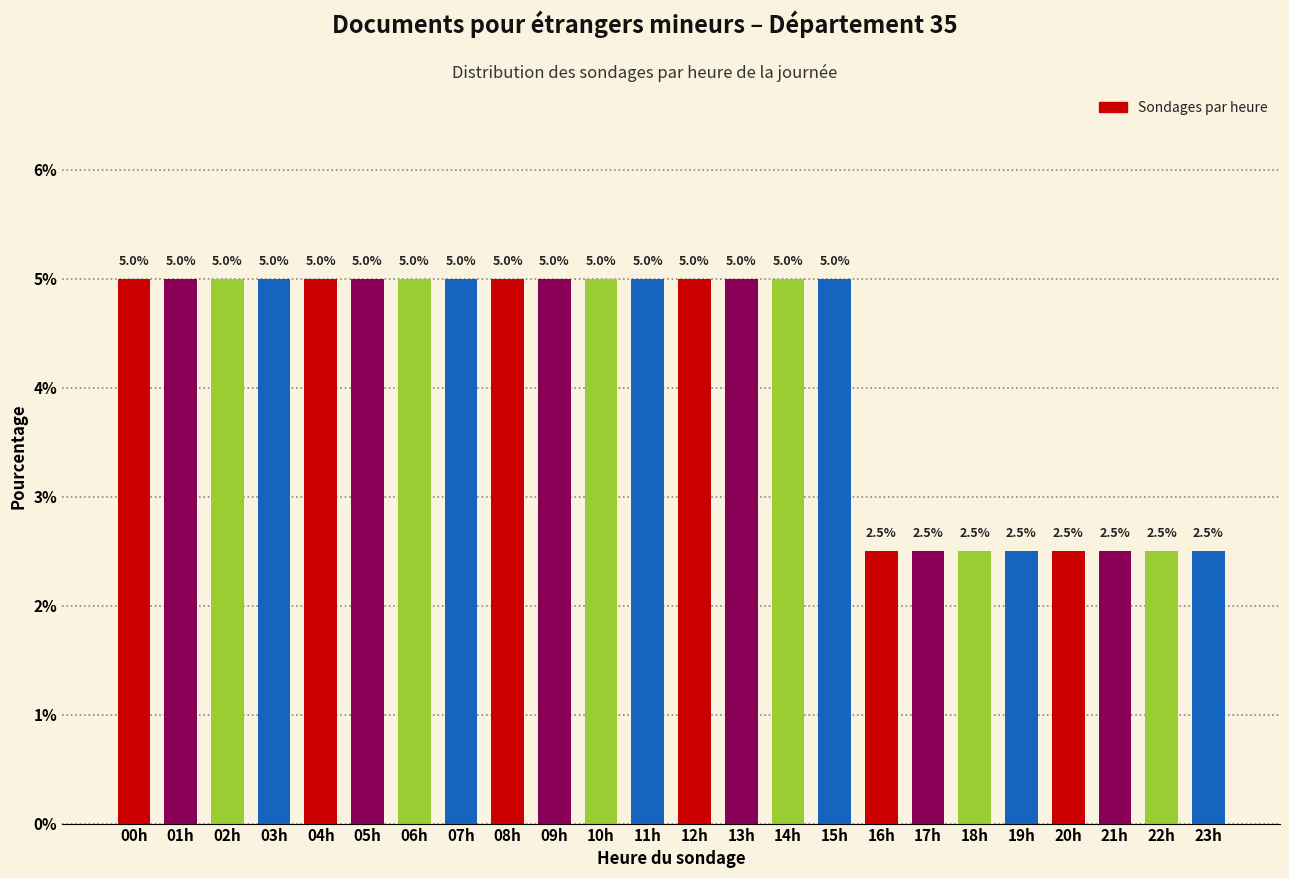

Reading left to right, list all the values displayed in this chart.

5.0	5.0	5.0	5.0	5.0	5.0	5.0	5.0	5.0	5.0	5.0	5.0	5.0	5.0	5.0	5.0	2.5	2.5	2.5	2.5	2.5	2.5	2.5	2.5